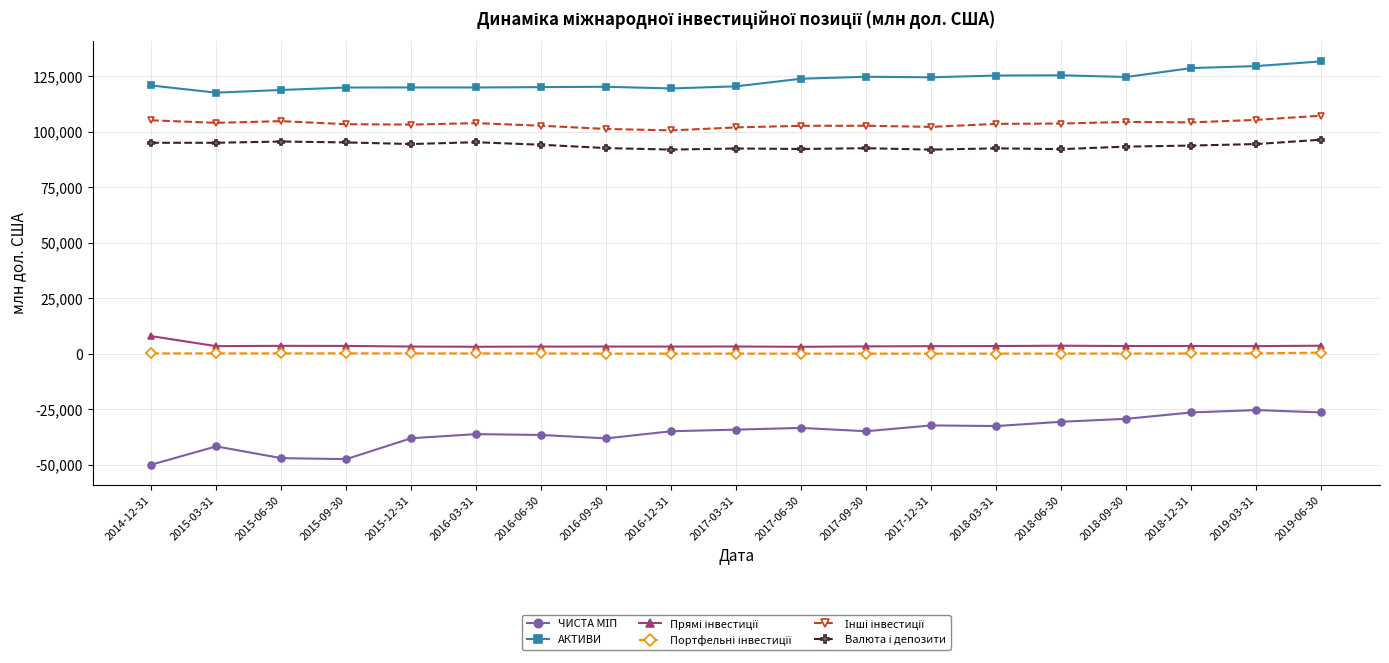

What is the maximum value for АКТИВИ?

131816